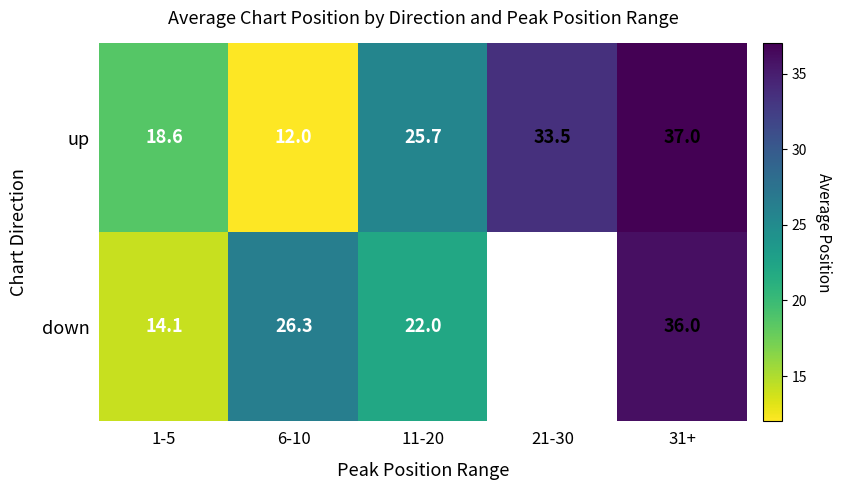

Is the value of down at 6-10 greater than the value of up at 6-10?

Yes